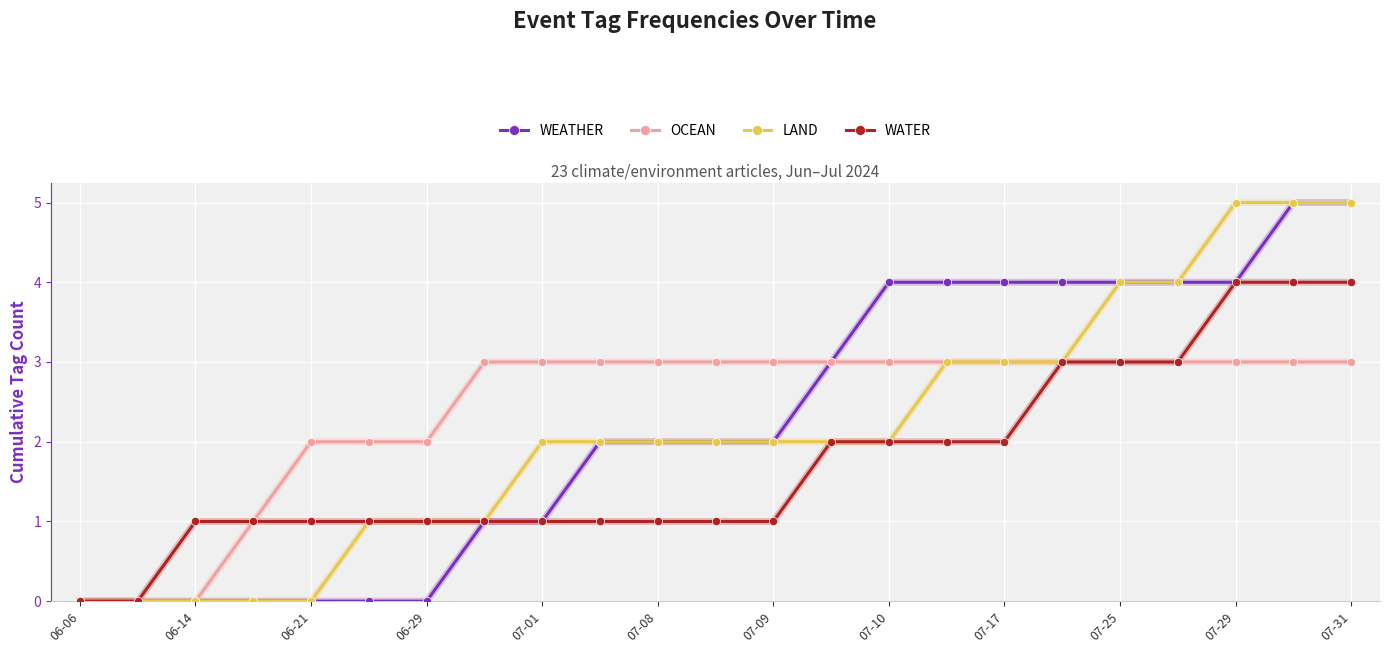

What is the maximum value for LAND?

5